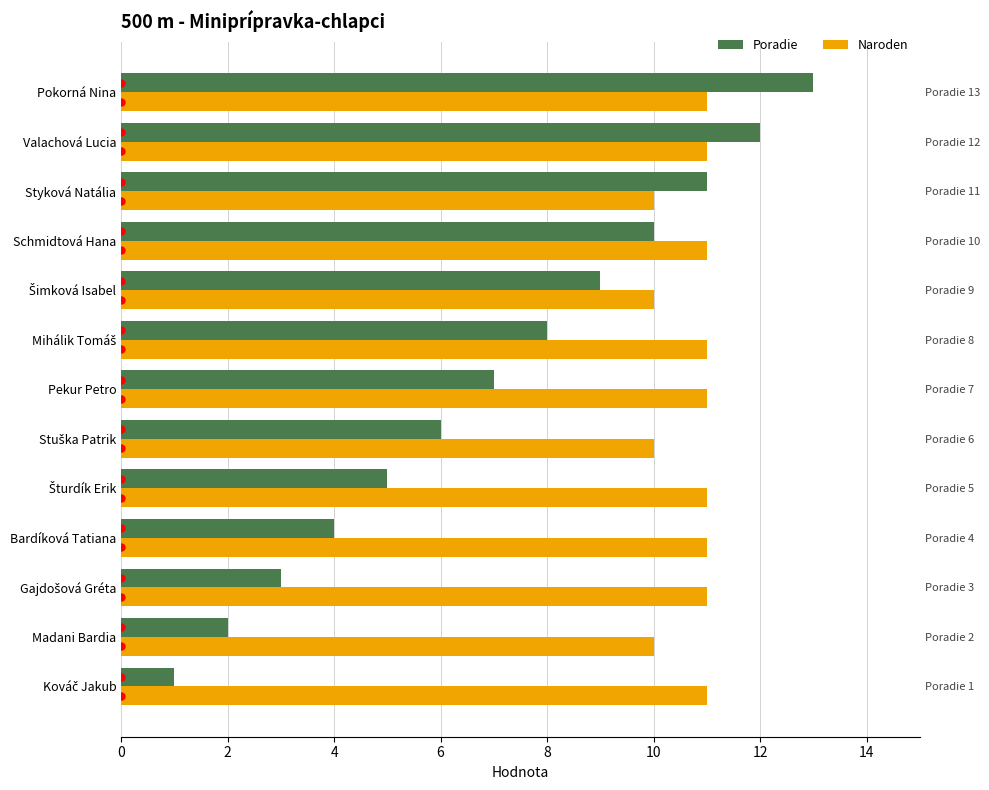

What is the smallest value displayed?

1